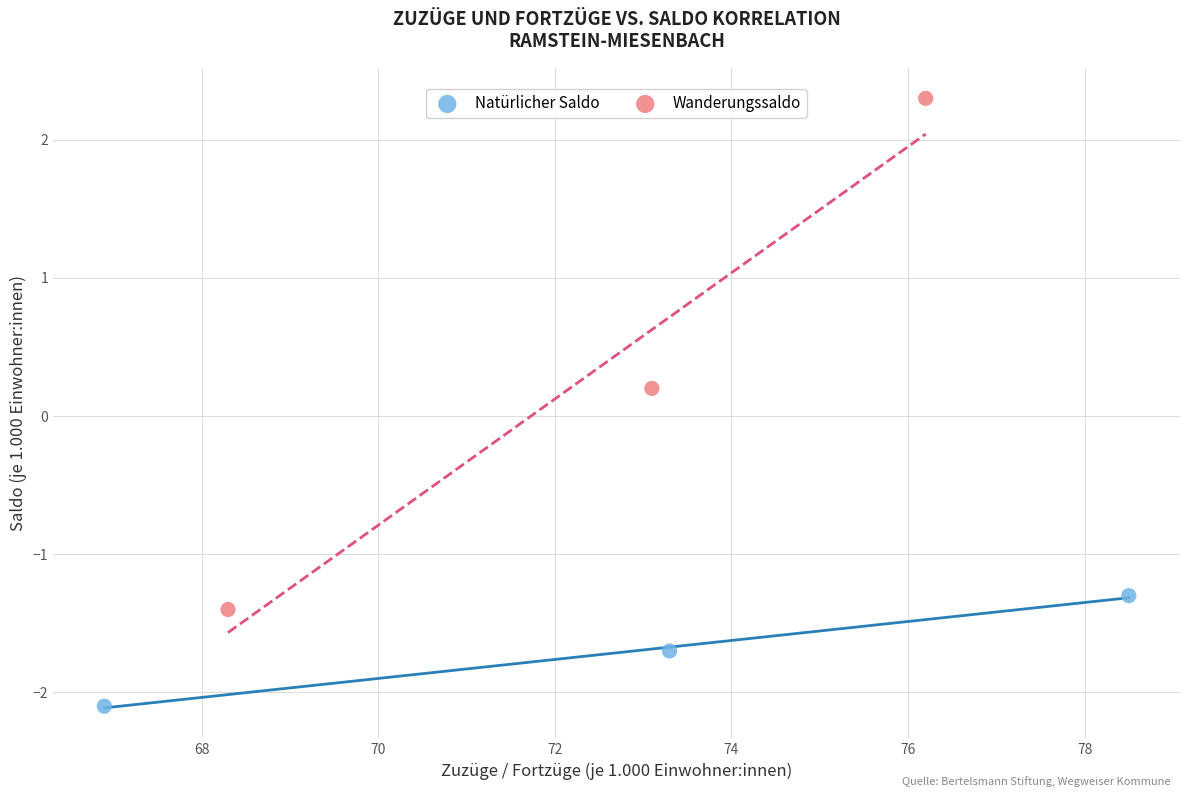

Which series has the largest Y range (max minus min)?

Wanderungssaldo